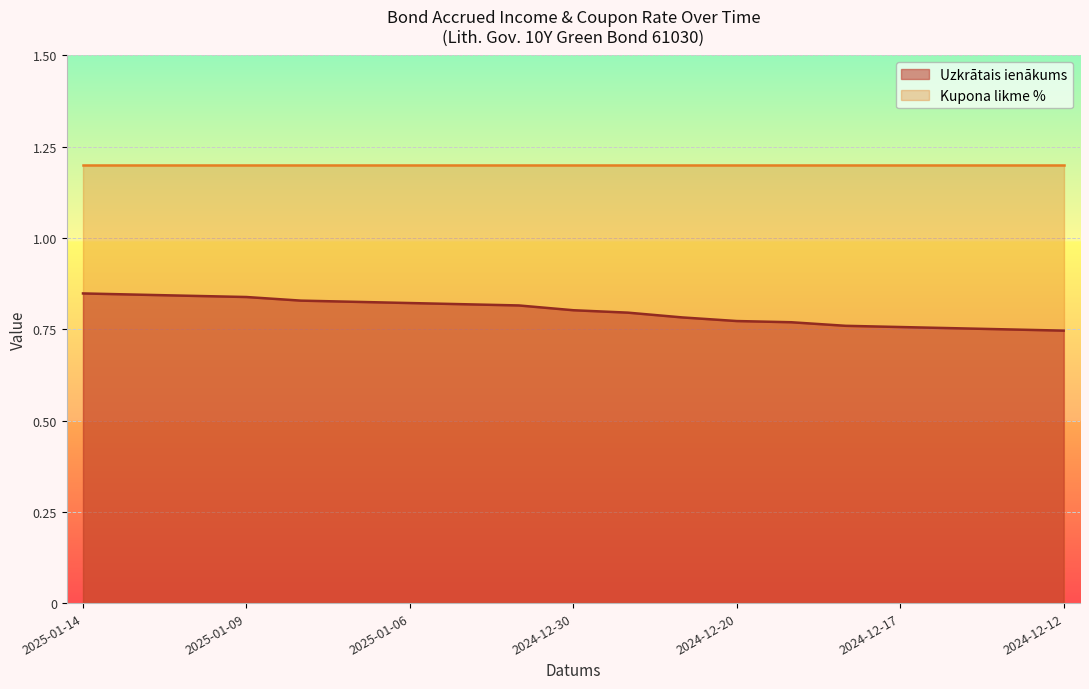

True or false: Kupona likme % has a value of 0.4 at 2024-12-17.

False